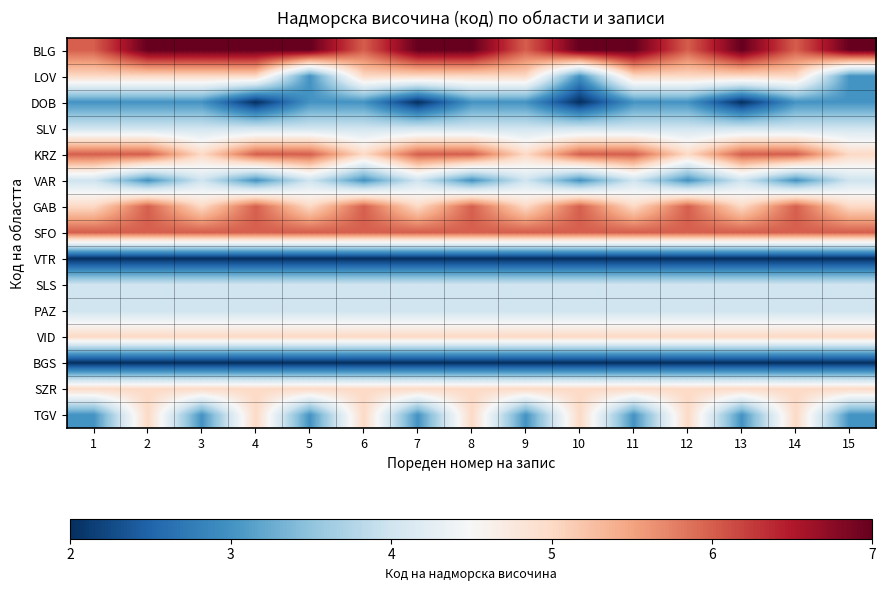

List the series in order of their peak value, highest first.

BLG, KRZ, GAB, SFO, LOV, VID, SZR, TGV, SLV, VAR, SLS, PAZ, DOB, VTR, BGS